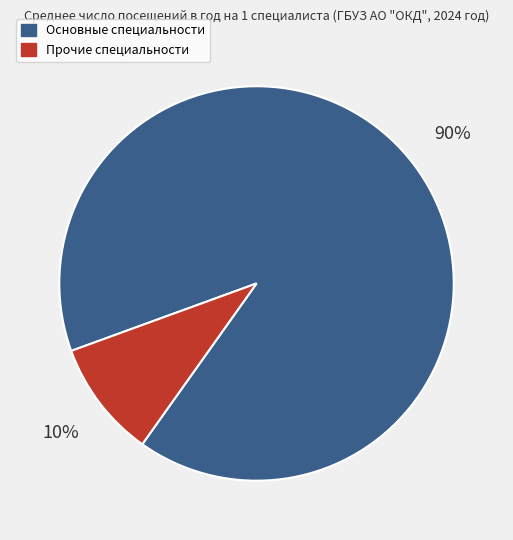

What percentage is the Прочие специальности slice, to the nearest percent?

10%